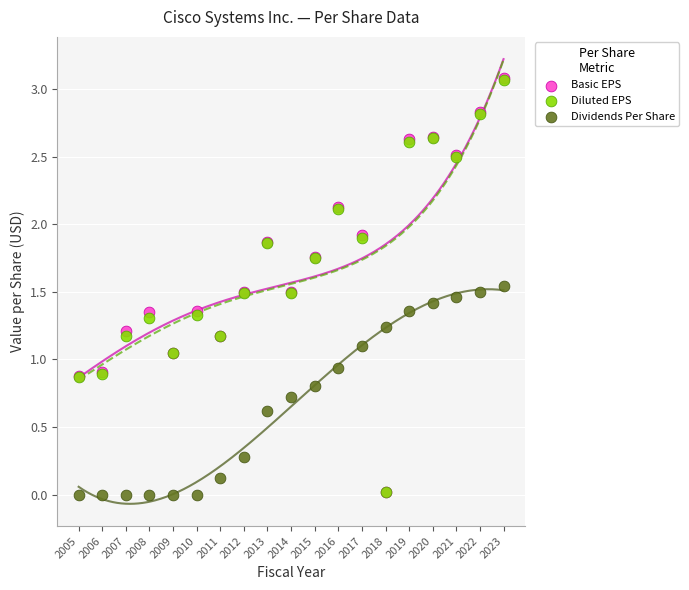

What are all the series names shown in the legend?

Basic EPS, Diluted EPS, Dividends Per Share